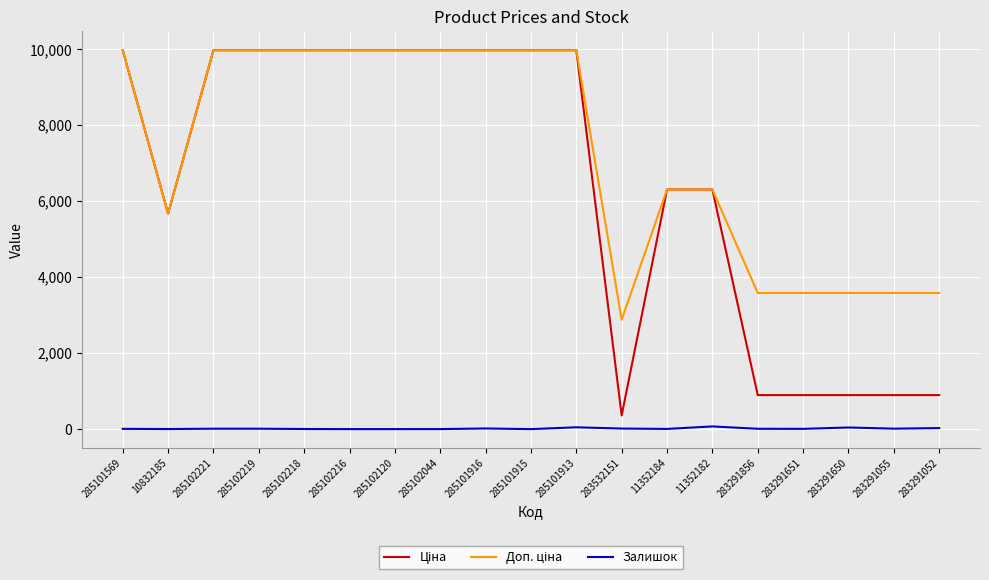

True or false: Залишок has a value of 2.0 at 10832185.

True